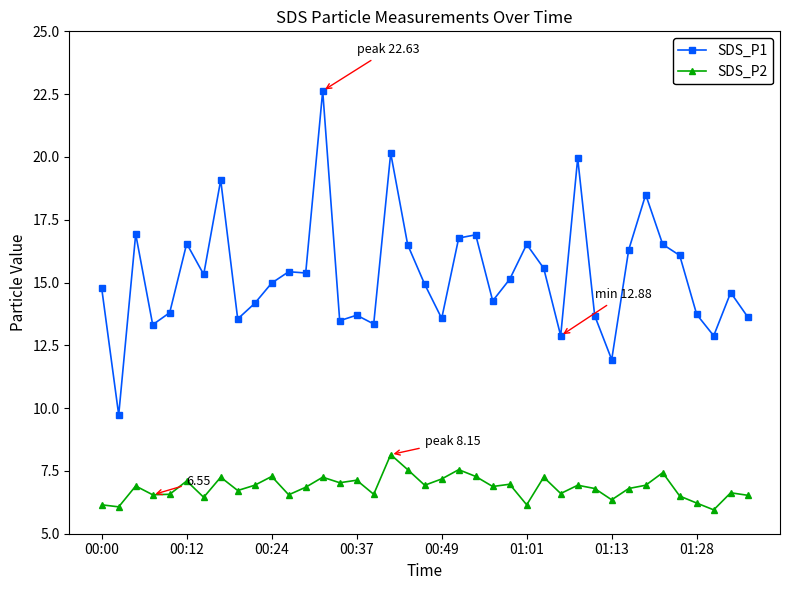

What is the sum of all SDS_P2 values?

266.9